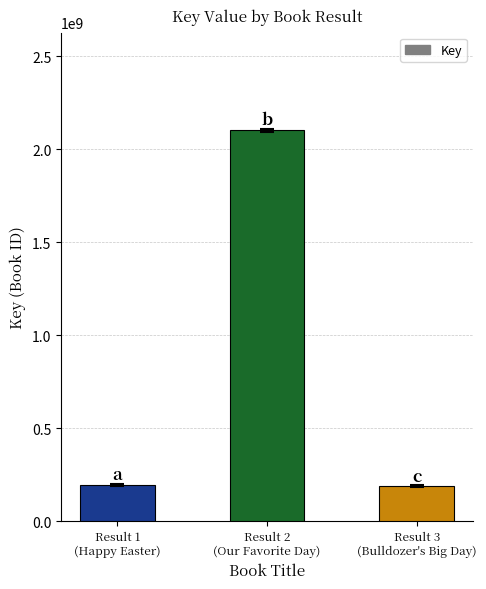

What is the sum of all values?

2484055733